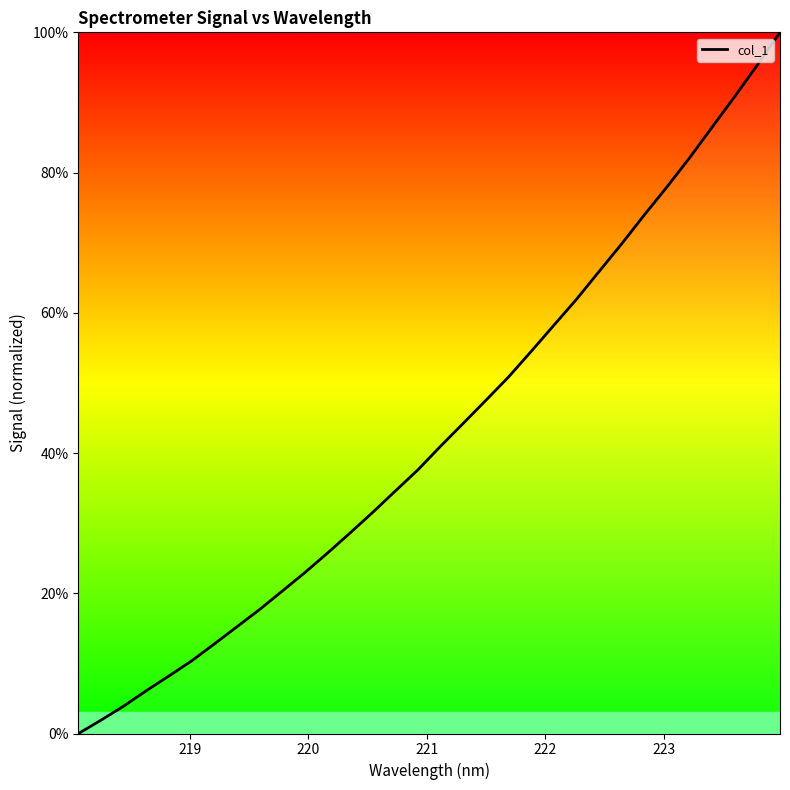

How many lines are shown in the chart?

1